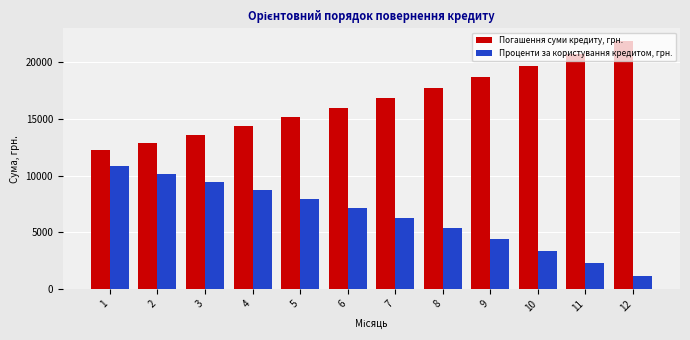

What is the smallest value displayed?

1186.9